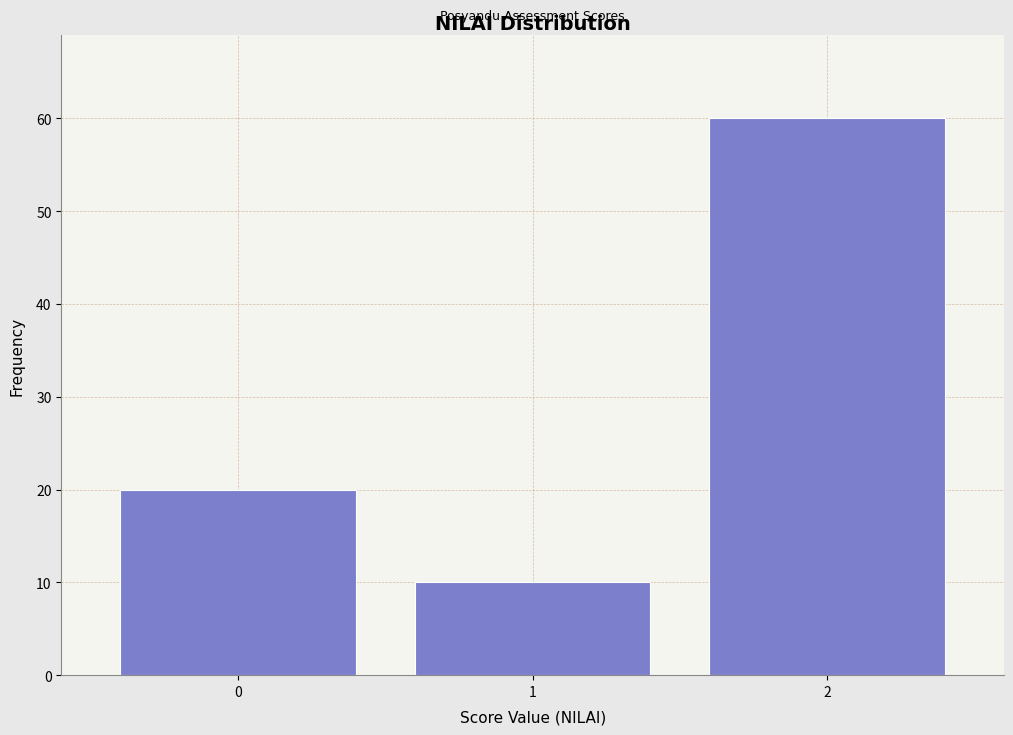

Which range on the x-axis has the tallest bar?

1.5 to 2.5